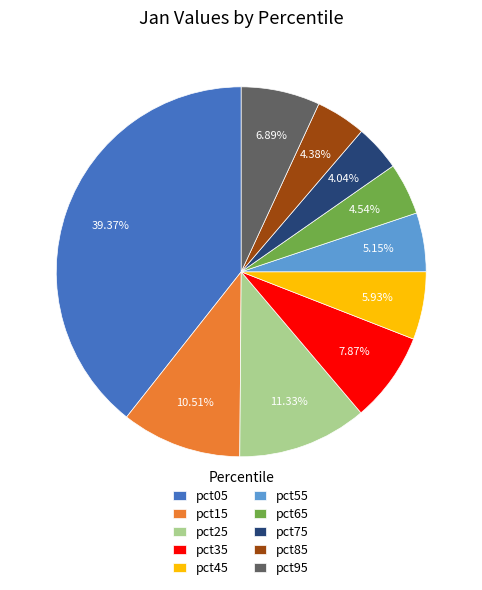

The pct15 slice represents 18% of the pie. True or false?

False